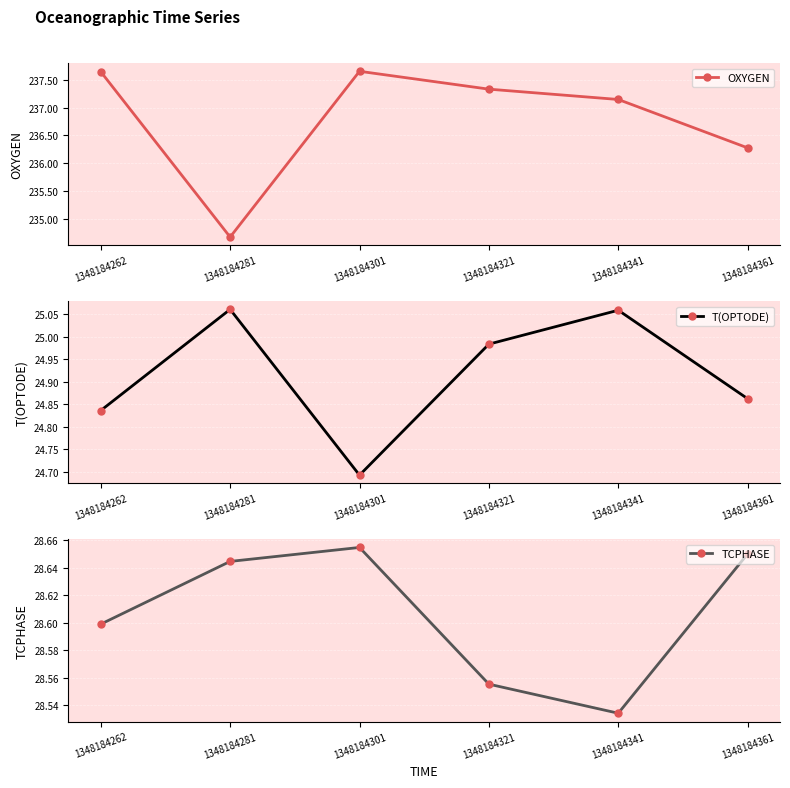

Is this an area chart (filled region under the line)?

No